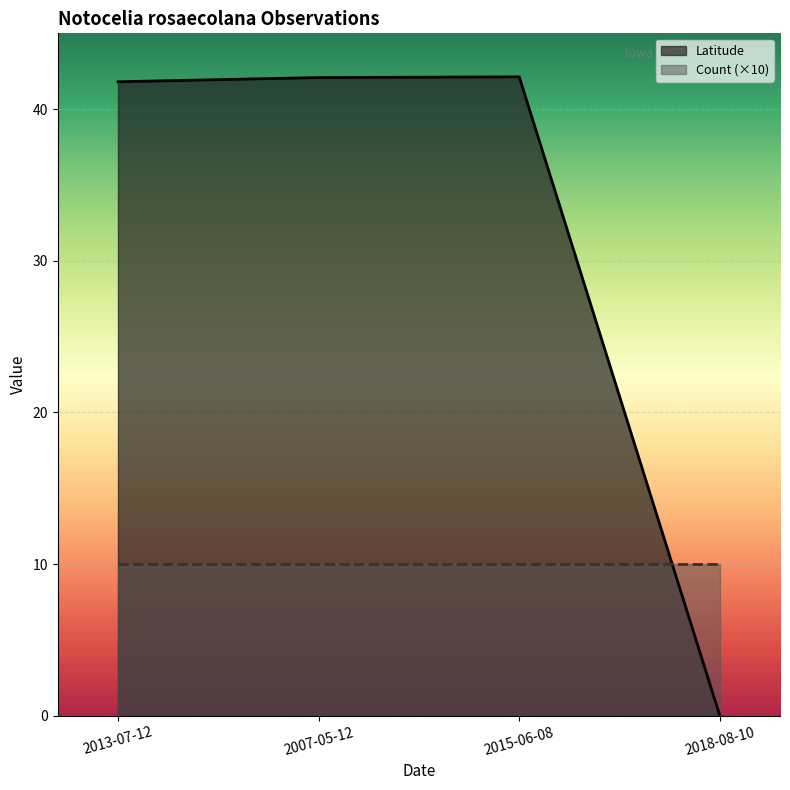

Is the value of Latitude at 2015-06-08 greater than the value of Count (×10) at 2018-08-10?

Yes